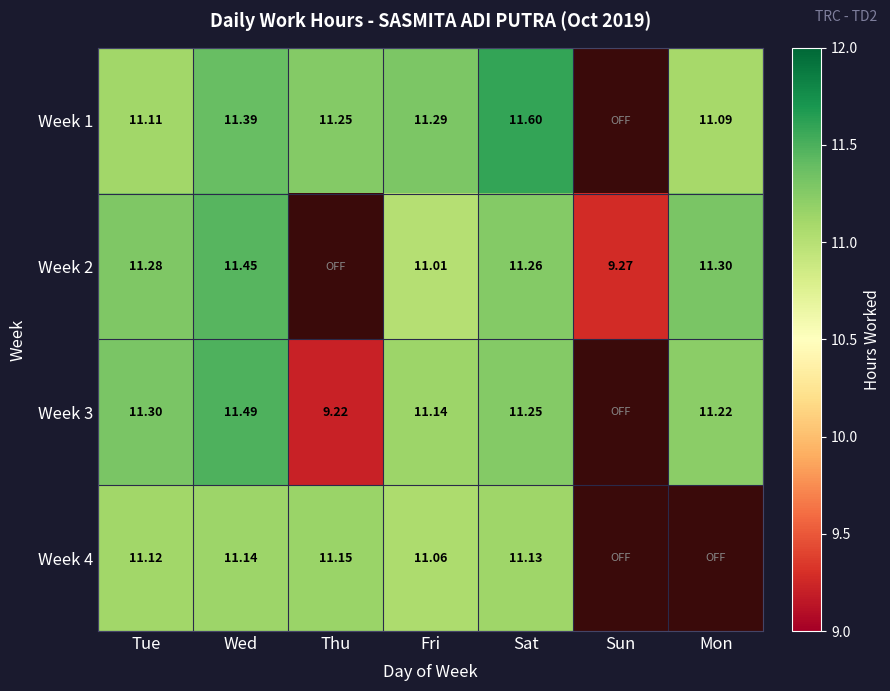

At which category is the sum across all series the highest?

Wed